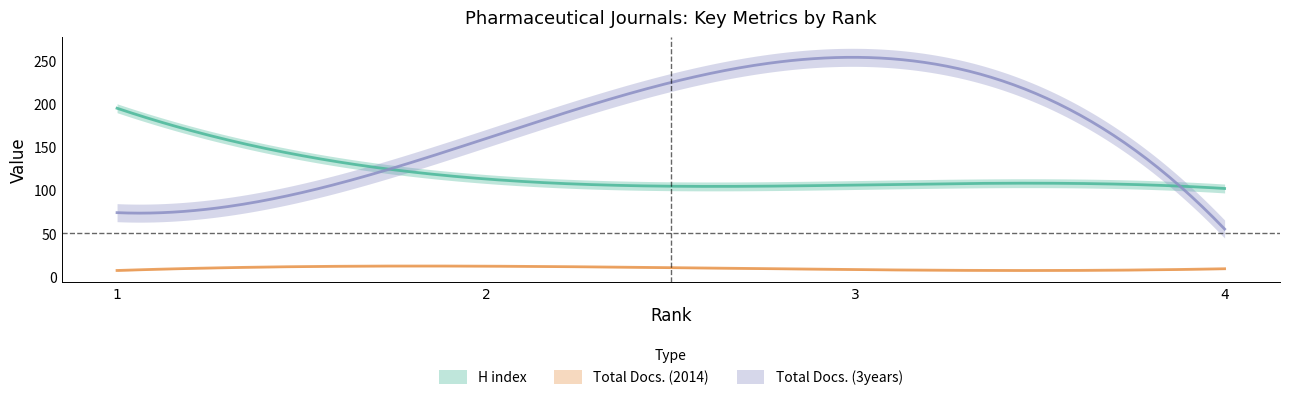

Read the Total Docs. (2014) value at 2.

12